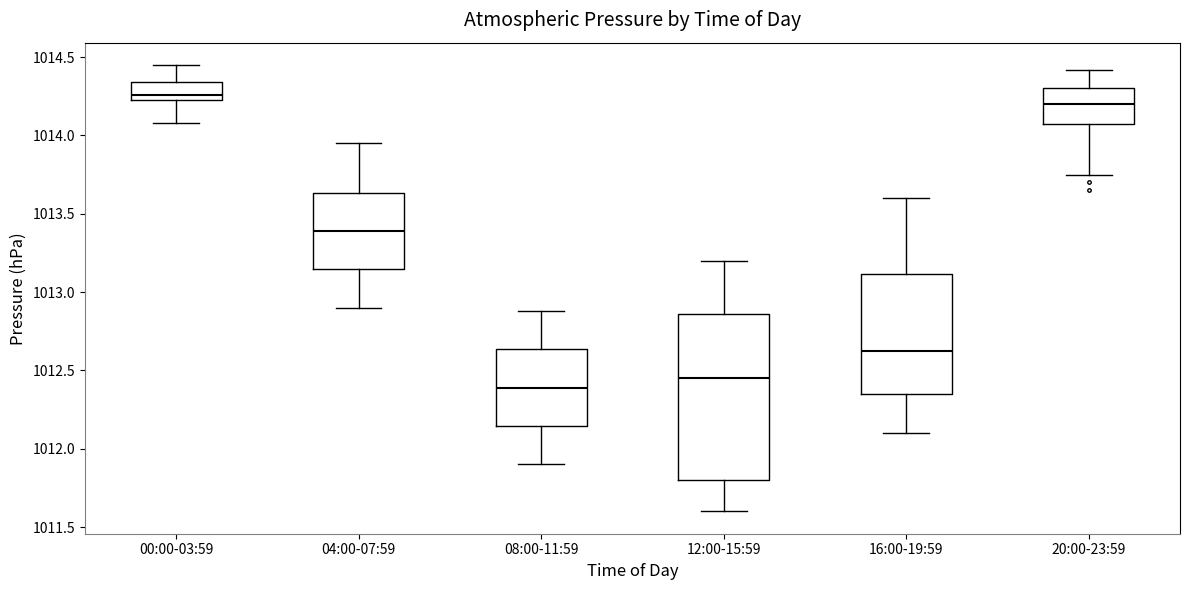

Reading left to right, transcribe this box plot: for each box, give where its median line is, the range the box spans, and where its two whiskers end, as read against the y-axis. The values are not printed on the chart, so give them approximately, as read against the axis.

00:00-03:59: median 1014.25 (just above the box's lower edge), box 1014.25 to 1014.35, whiskers 1014.10 to 1014.45
04:00-07:59: median 1013.40, box 1013.15 to 1013.65, whiskers 1012.90 to 1013.95
08:00-11:59: median 1012.40, box 1012.15 to 1012.65, whiskers 1011.90 to 1012.90
12:00-15:59: median 1012.45, box 1011.80 to 1012.85, whiskers 1011.60 to 1013.20
16:00-19:59: median 1012.65, box 1012.35 to 1013.10, whiskers 1012.10 to 1013.60
20:00-23:59: median 1014.20, box 1014.05 to 1014.30, whiskers 1013.75 to 1014.40